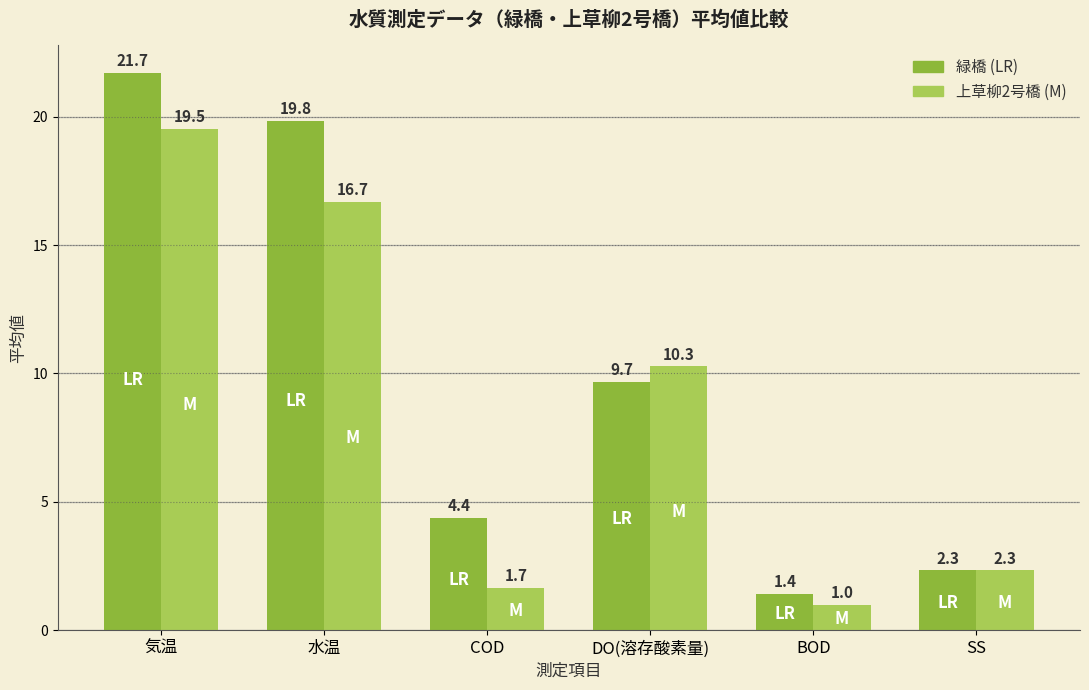

What is the total value across all series at 水温?

36.5